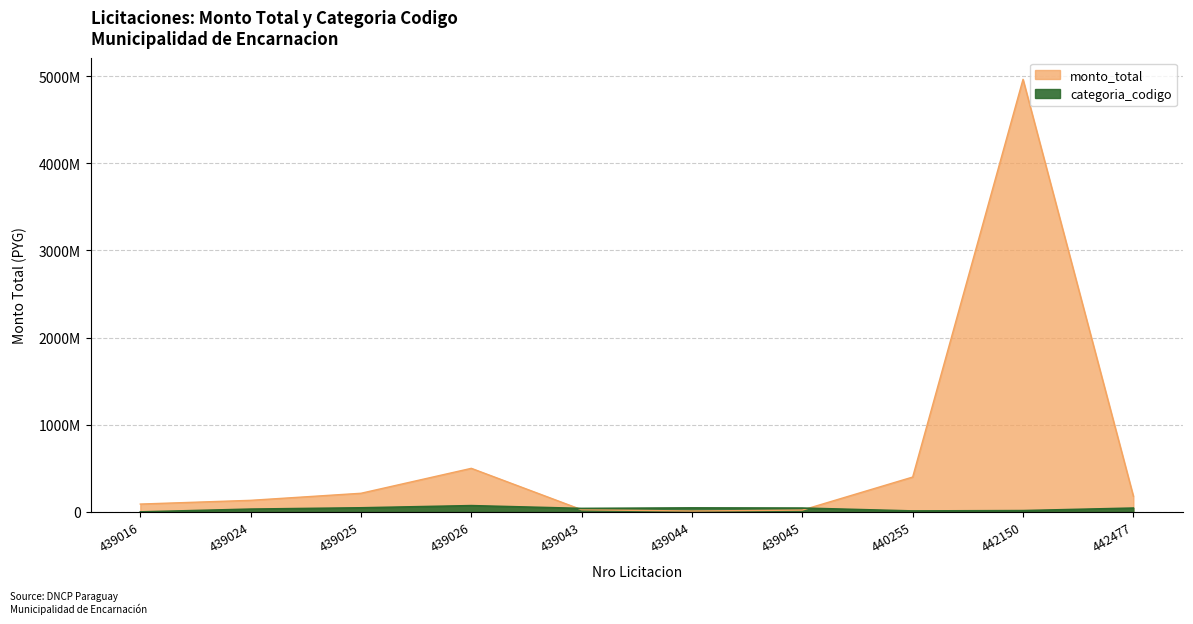

At which label is monto_total closest to 2486744786?

439026